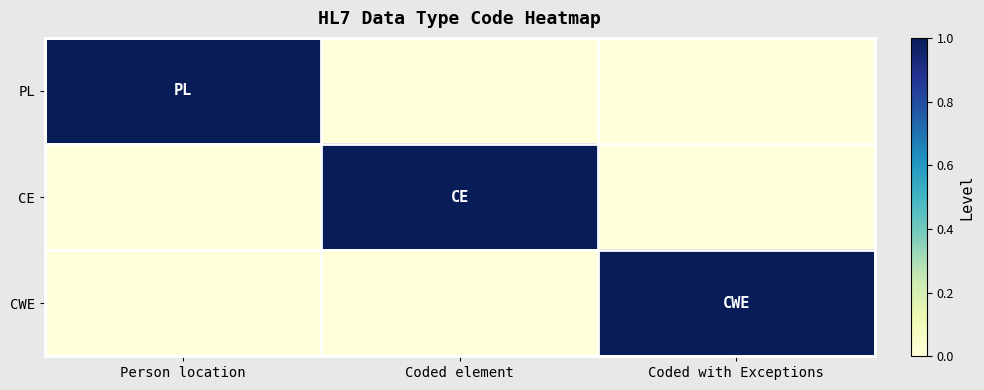

Reading right to left, what are all the values shown in this chart?

PL: Coded with Exceptions=0	Coded element=0	Person location=1
CE: Coded with Exceptions=0	Coded element=1	Person location=0
CWE: Coded with Exceptions=1	Coded element=0	Person location=0